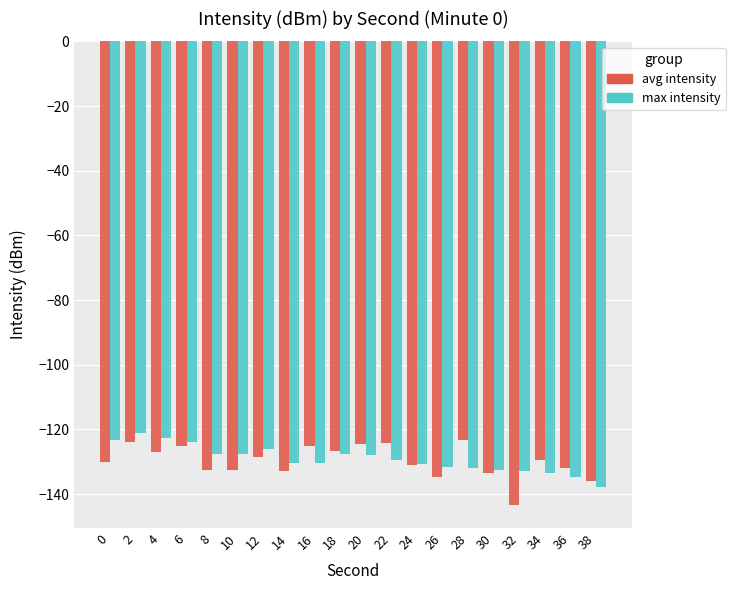

Does the chart contain any negative values?

Yes